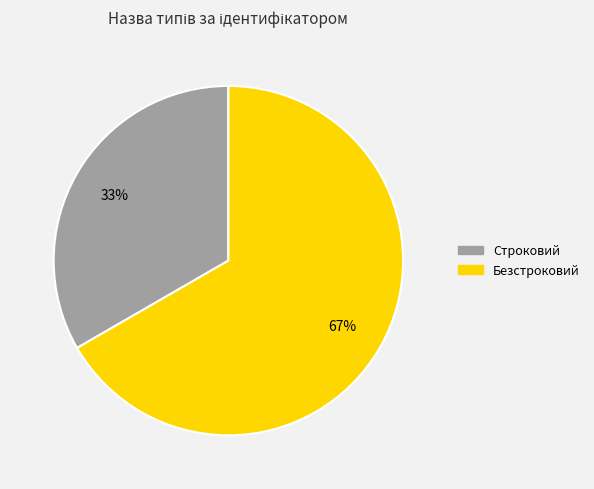

How many slices are in this pie chart?

2